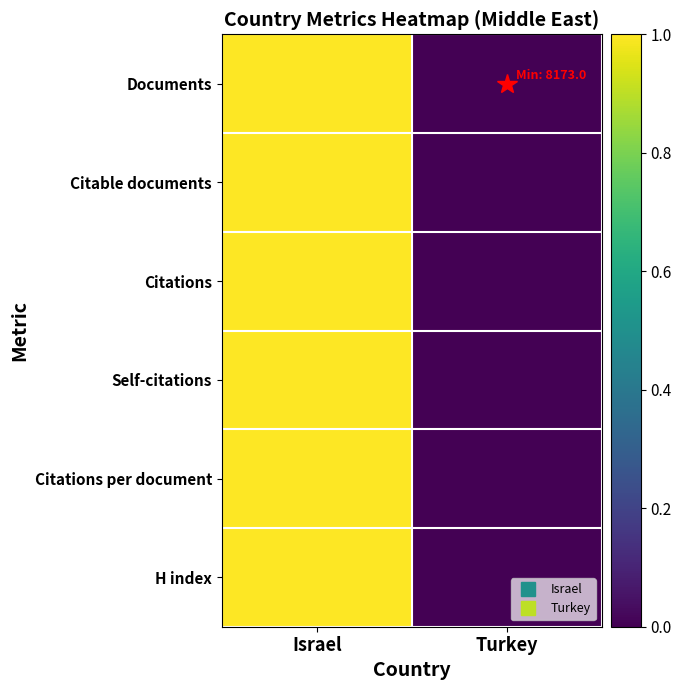

At which category does the chart reach its minimum across all series?

Turkey